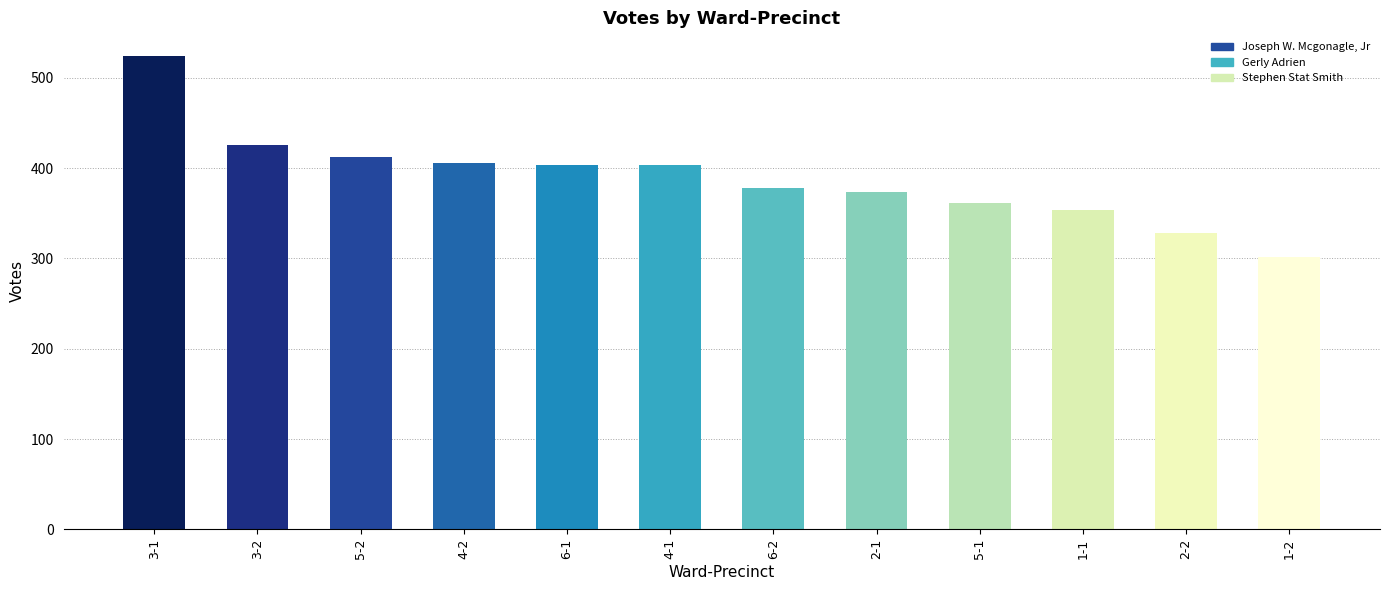

At which label does Stephen Stat Smith first exceed 71?

3-1